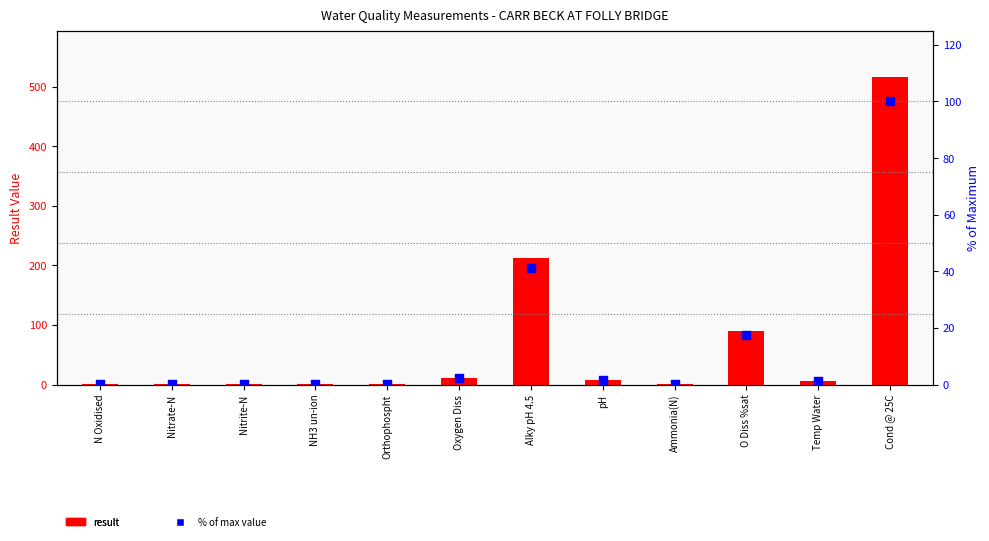

Which series contains the lowest Y value?

% of max value